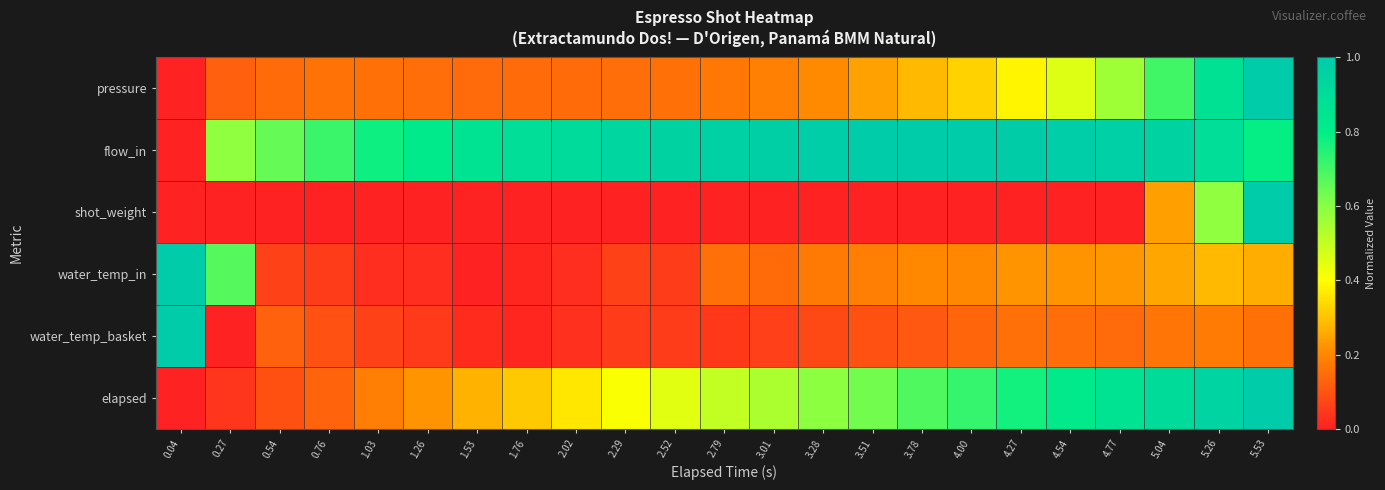

Rank the series at 3.78 from highest to lowest value.

flow_in, elapsed, pressure, water_temp_in, water_temp_basket, shot_weight